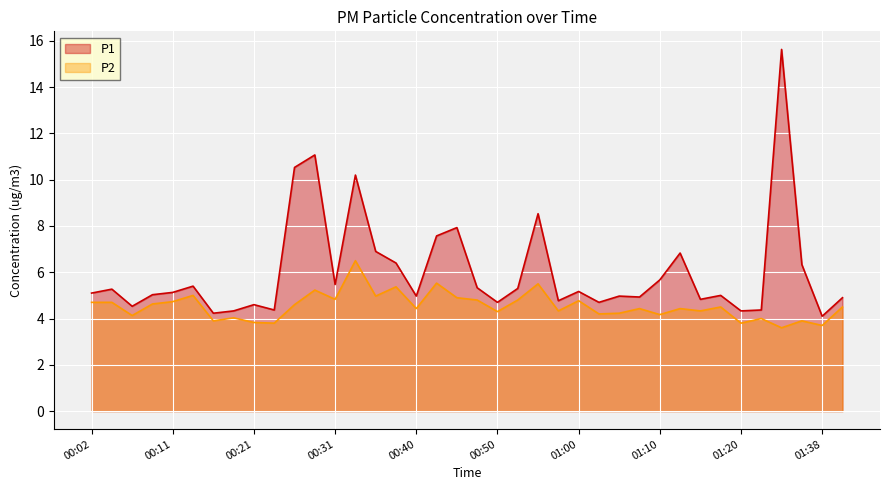

What is the maximum value shown in the chart?

15.6